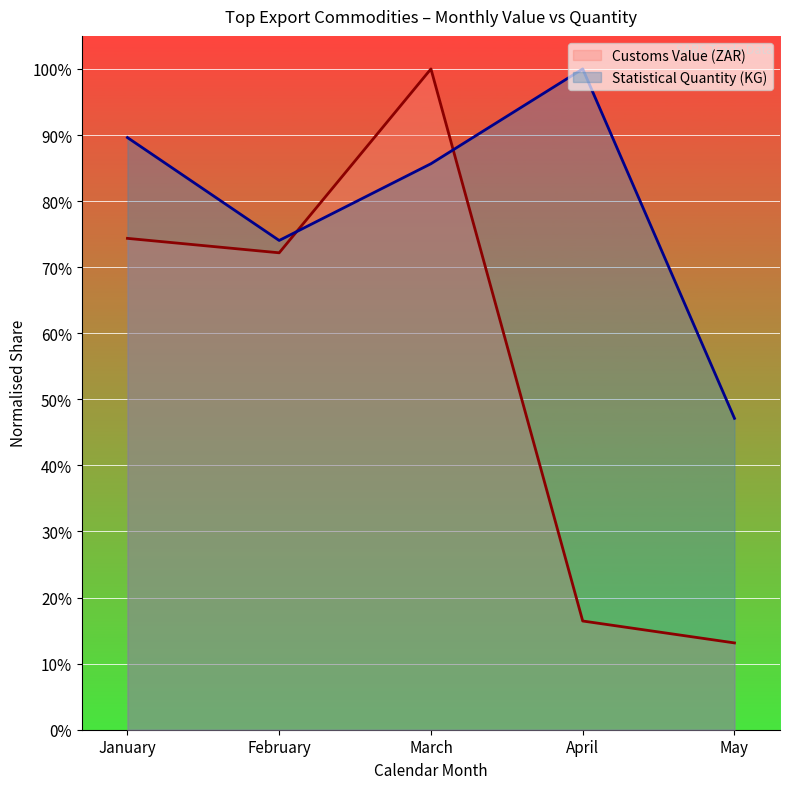

What is the sum of all Statistical Quantity (KG) values?

4.0